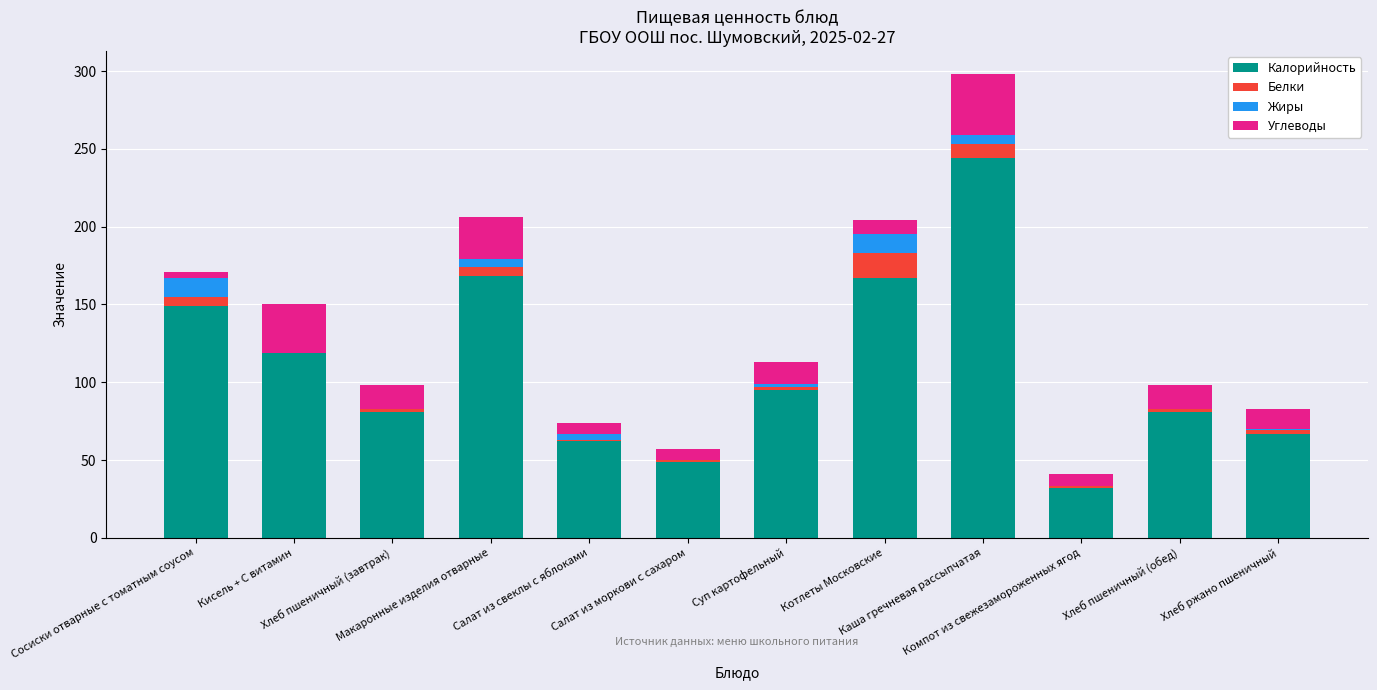

Are the bars horizontal?

No